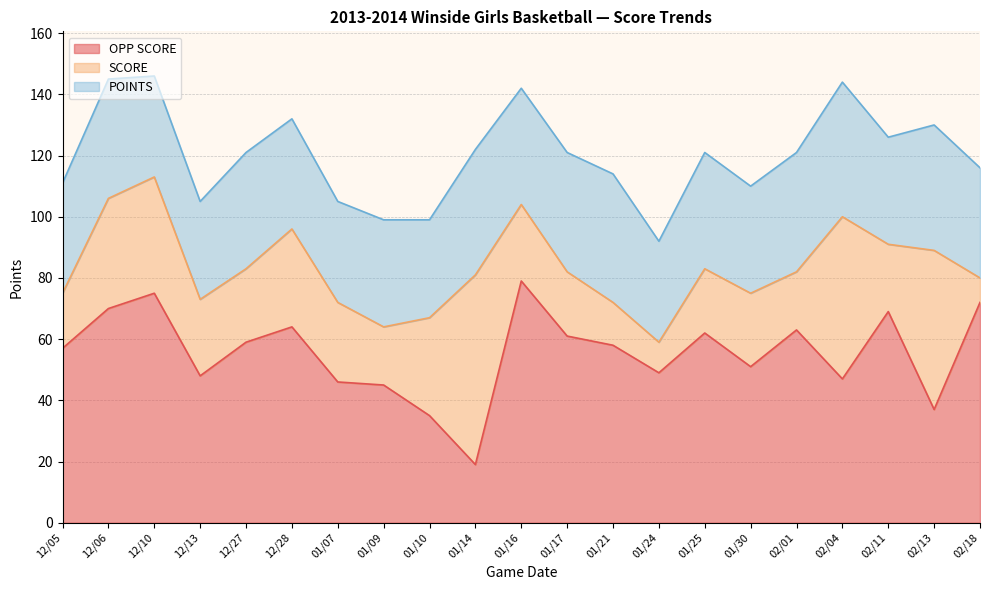

Which series changed the most between 01/24 and 01/25?

OPP SCORE